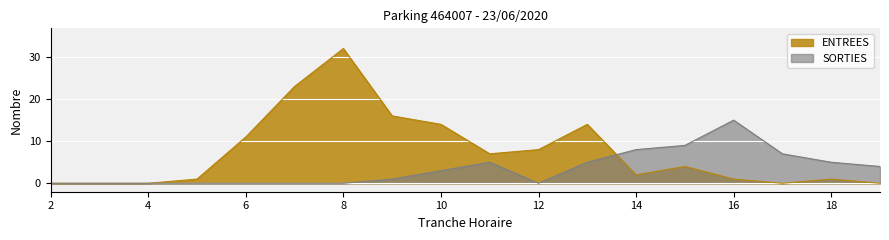

What is the difference between the maximum and minimum values in the SORTIES series?

15